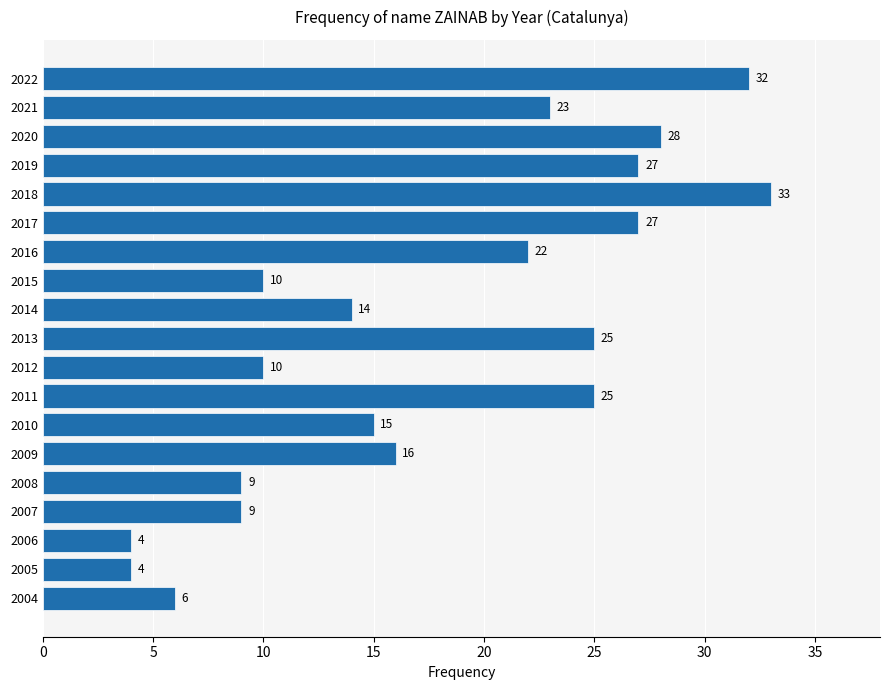

At which category does the chart reach its peak across all series?

2018